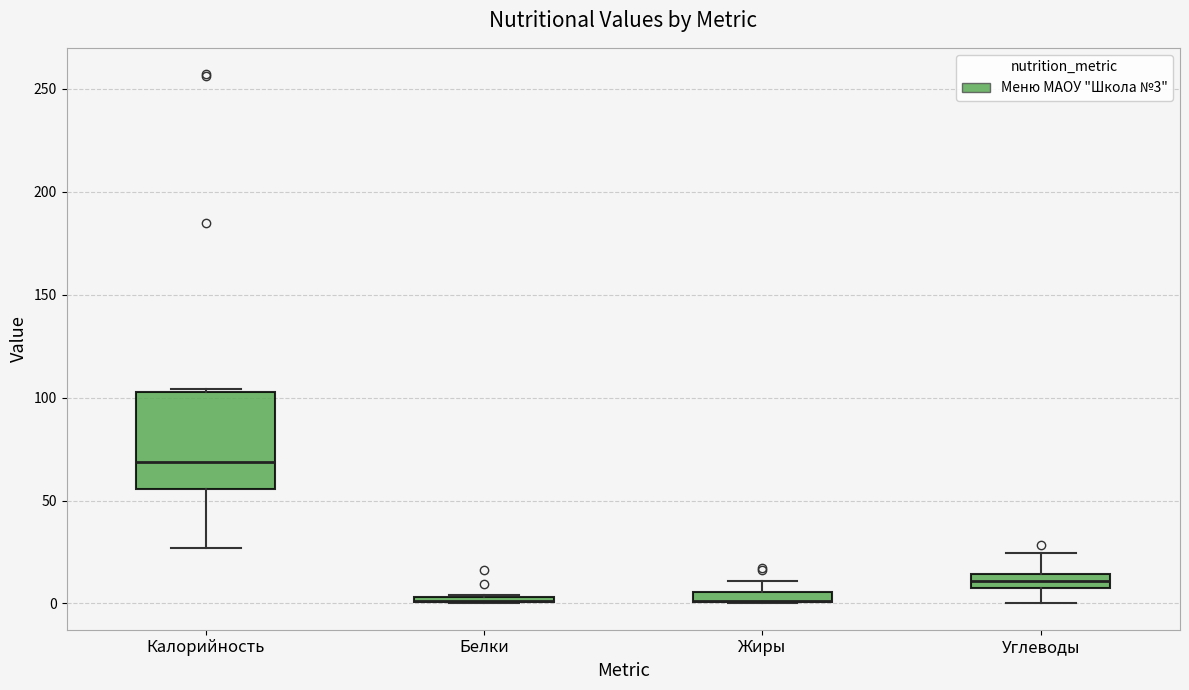

Comparing the boxes themselves (not the whiskers), which one is the tallest?

Калорийность